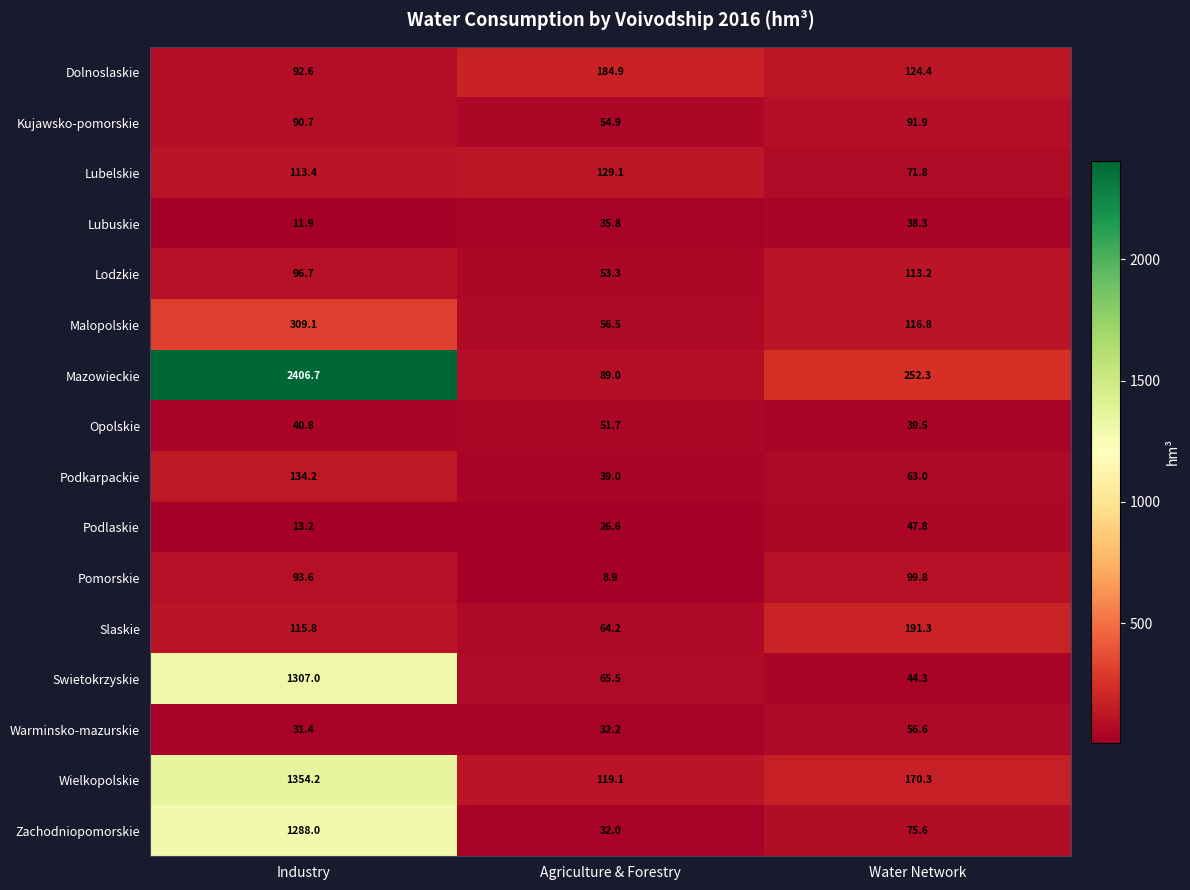

What is the difference between the maximum and second lowest values in the Warminsko-mazurskie series?

24.4